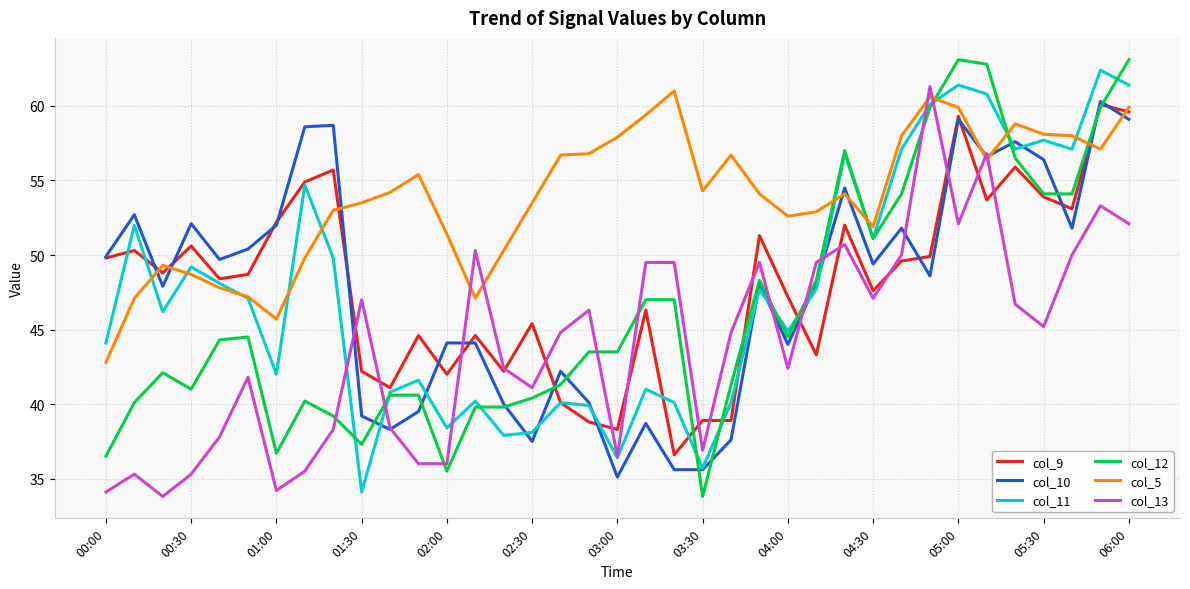

What is the minimum value shown in the chart?

33.8